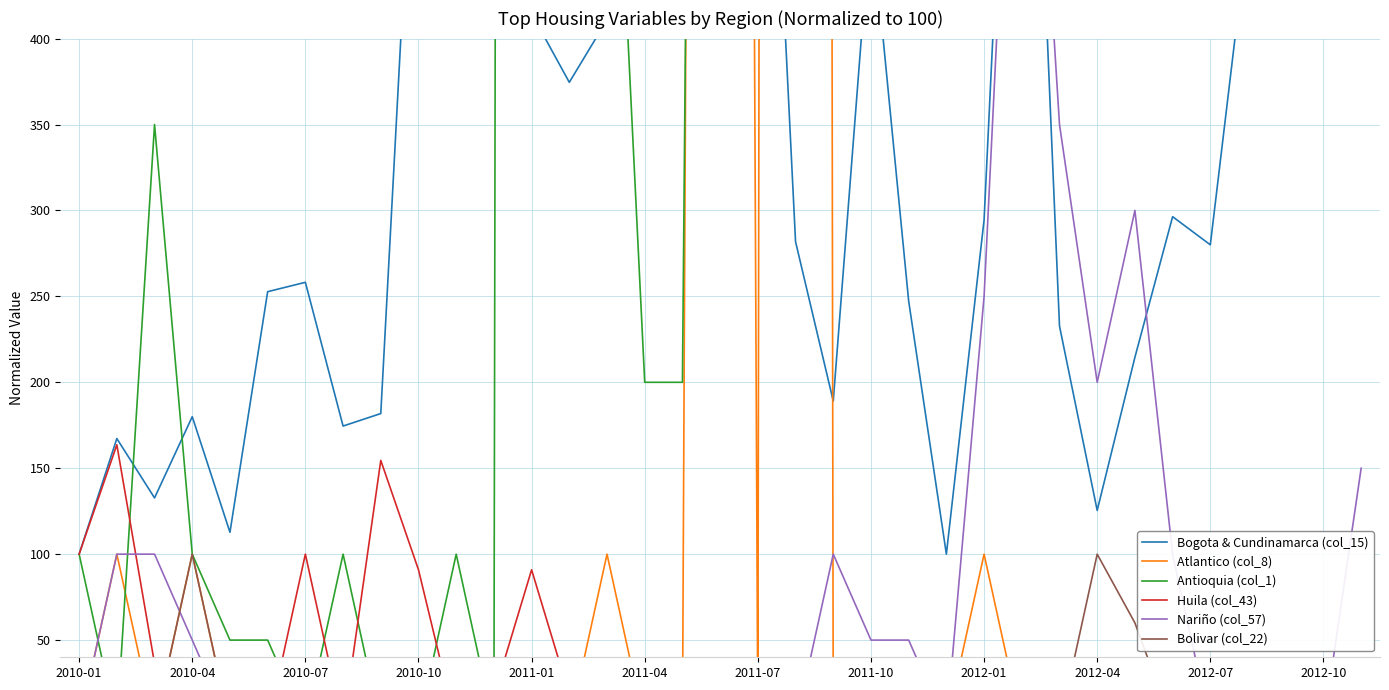

How many lines are shown in the chart?

6